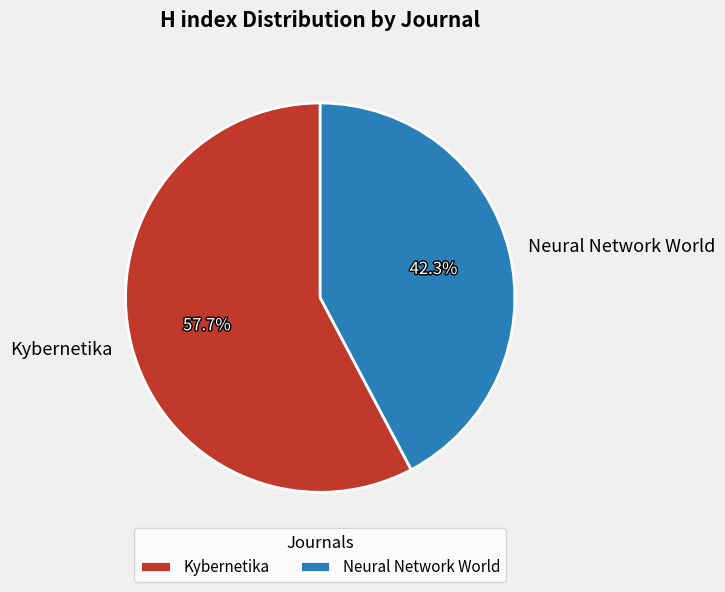

The Neural Network World slice represents 42% of the pie. True or false?

True